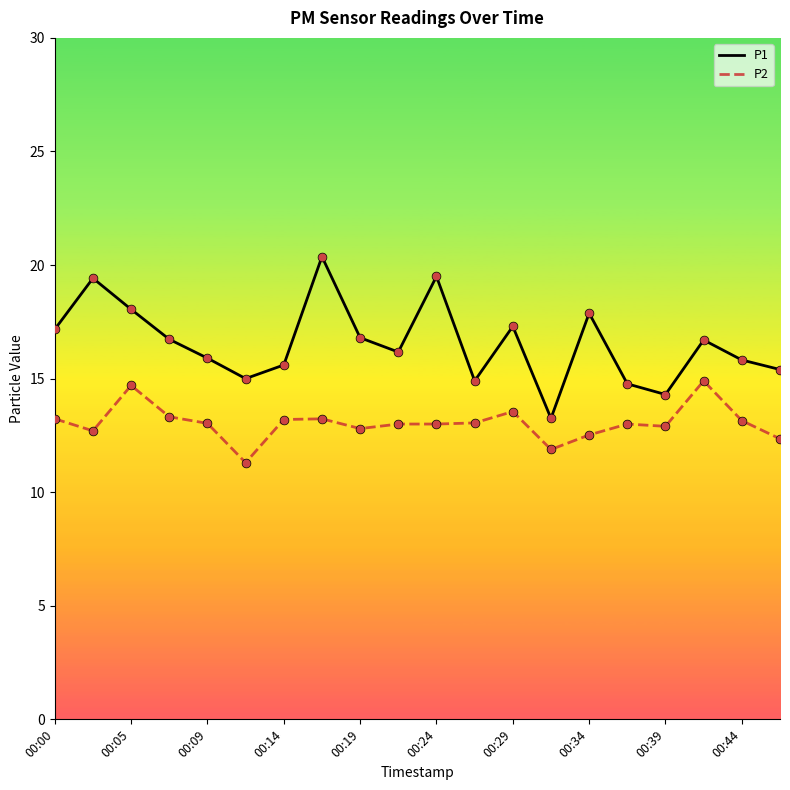

Which series has the largest range (max minus min)?

P1